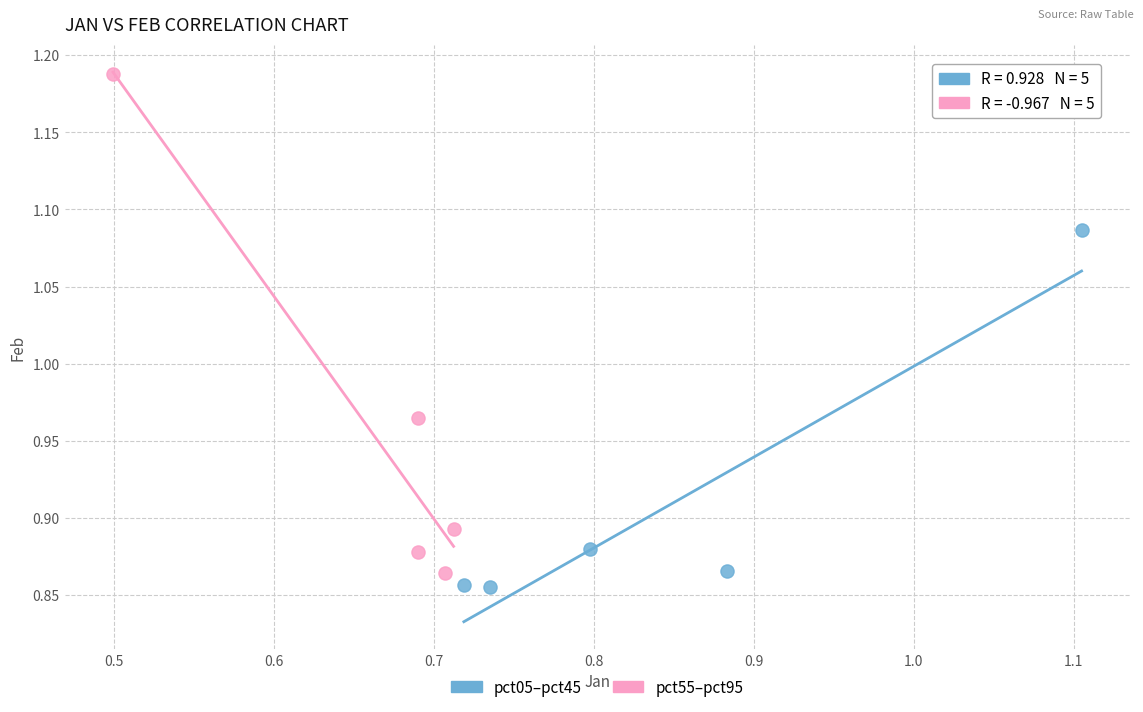

Which series contains the highest Y value?

pct55–pct95